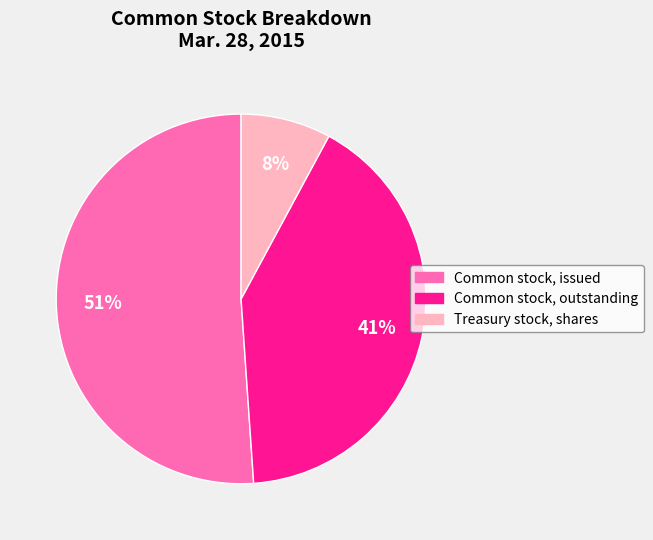

What percentage is the Treasury stock, shares slice, to the nearest percent?

8%